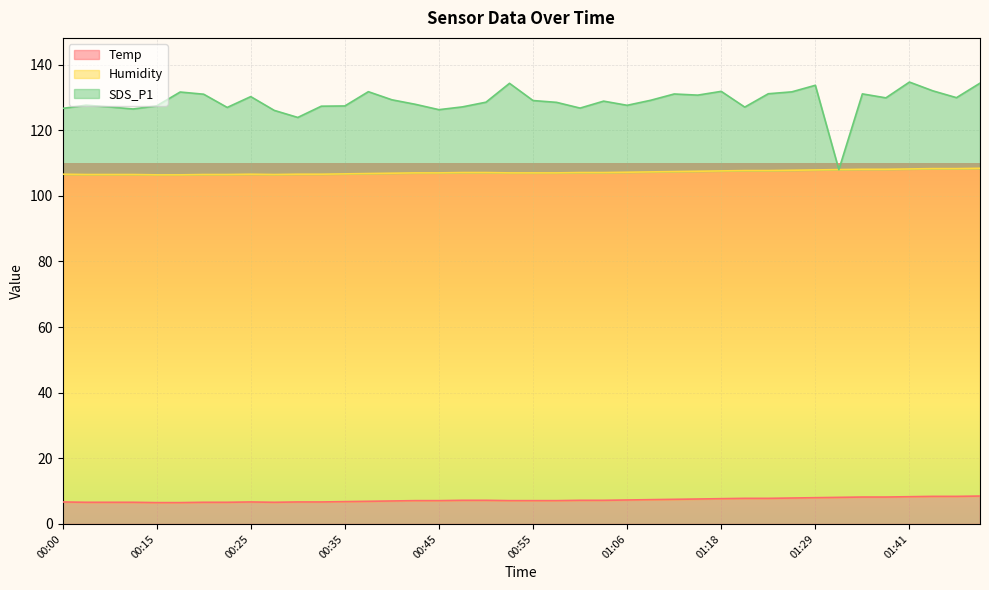

The value of SDS_P1 at 00:50 is 41.8. True or false?

False